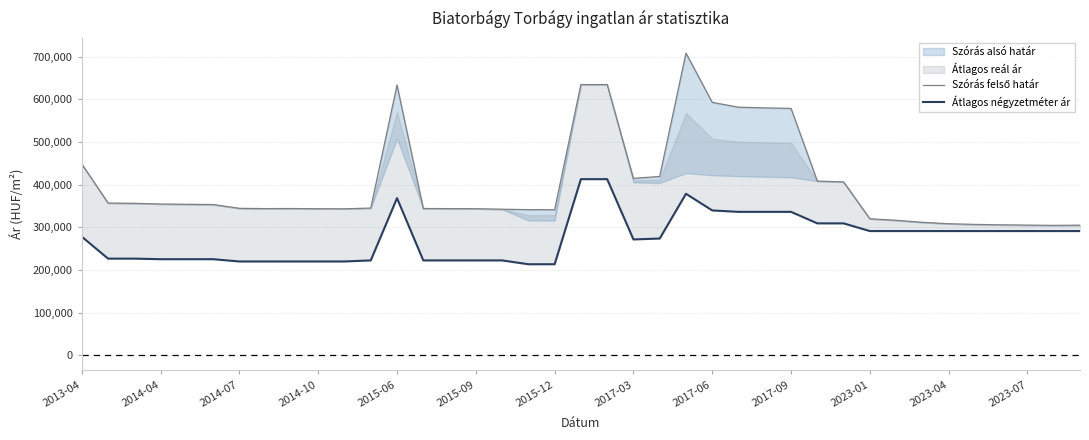

Which series has the largest range (max minus min)?

Szórás felső határ